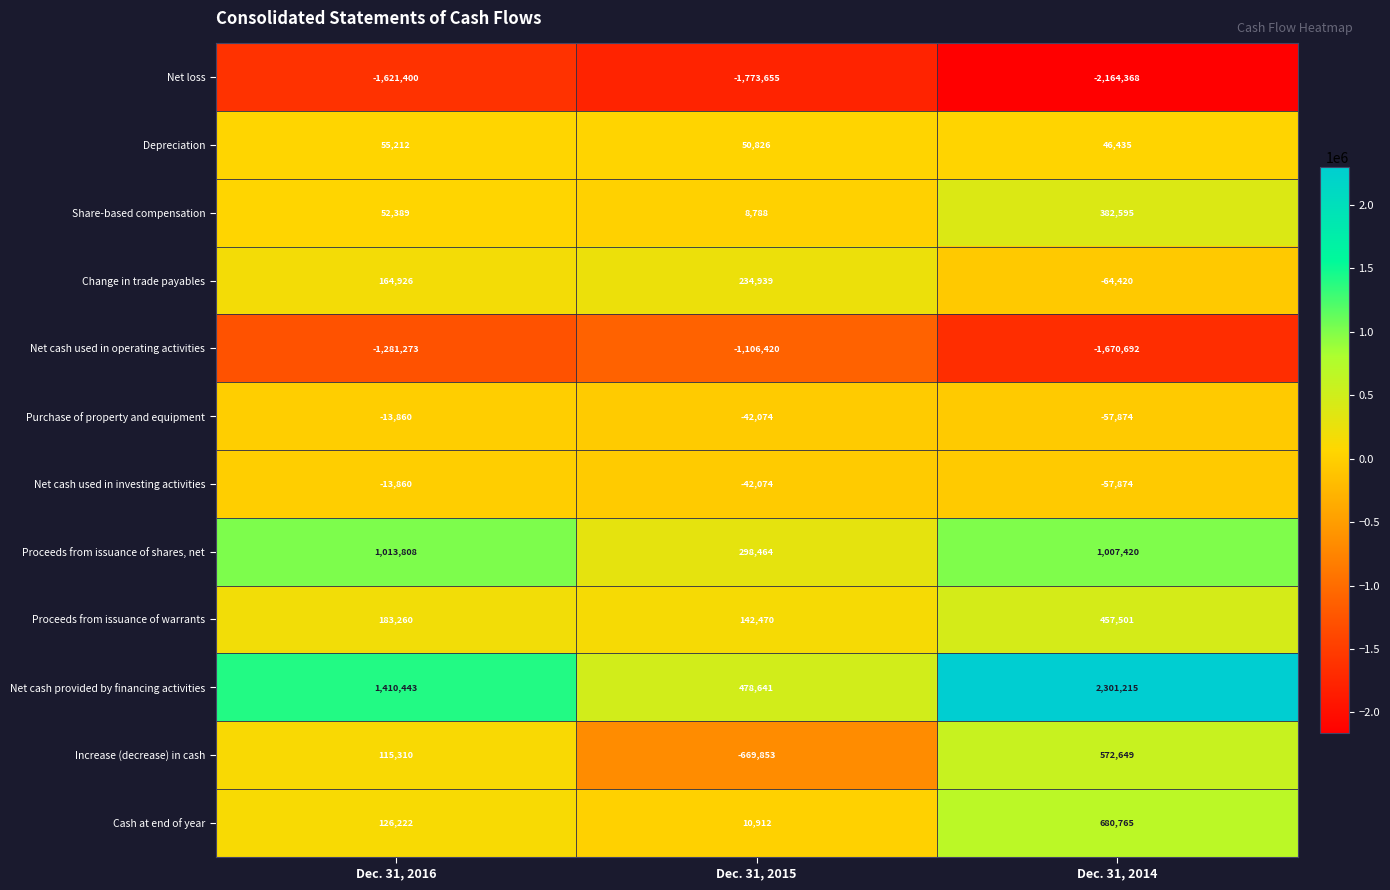

Between Dec. 31, 2015 and Dec. 31, 2014, which series saw the biggest shift?

Net cash provided by financing activities